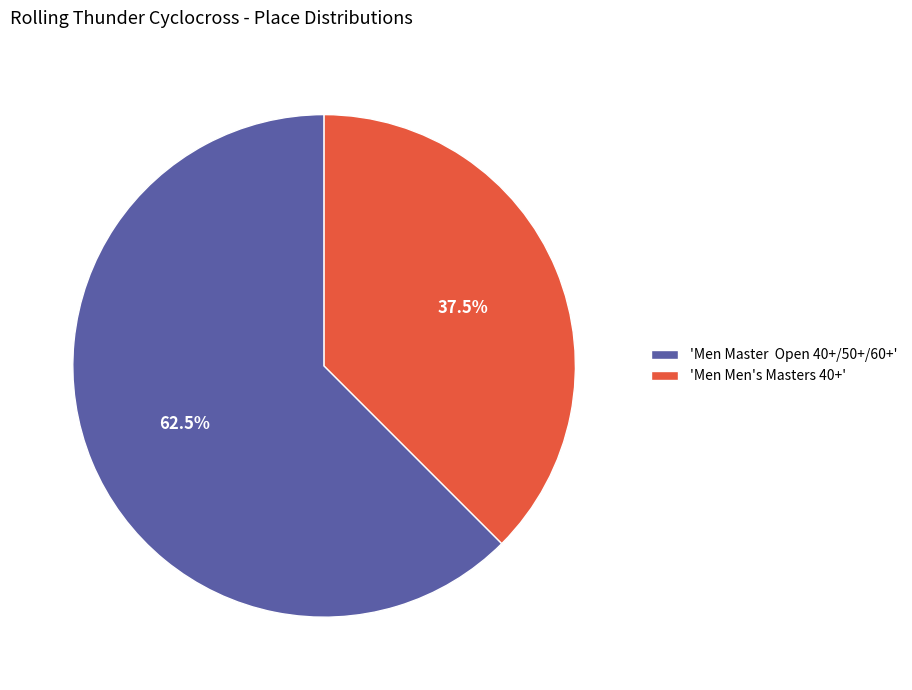

How many segments does this pie chart have?

2